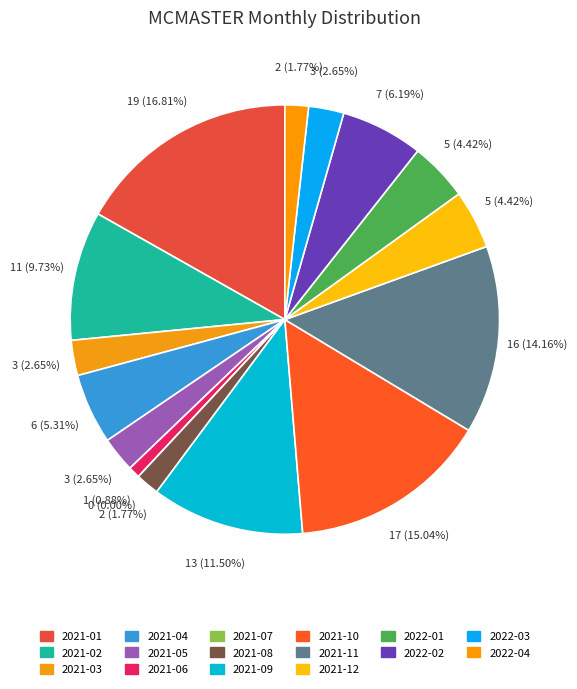

Count the number of slices in the pie.

16